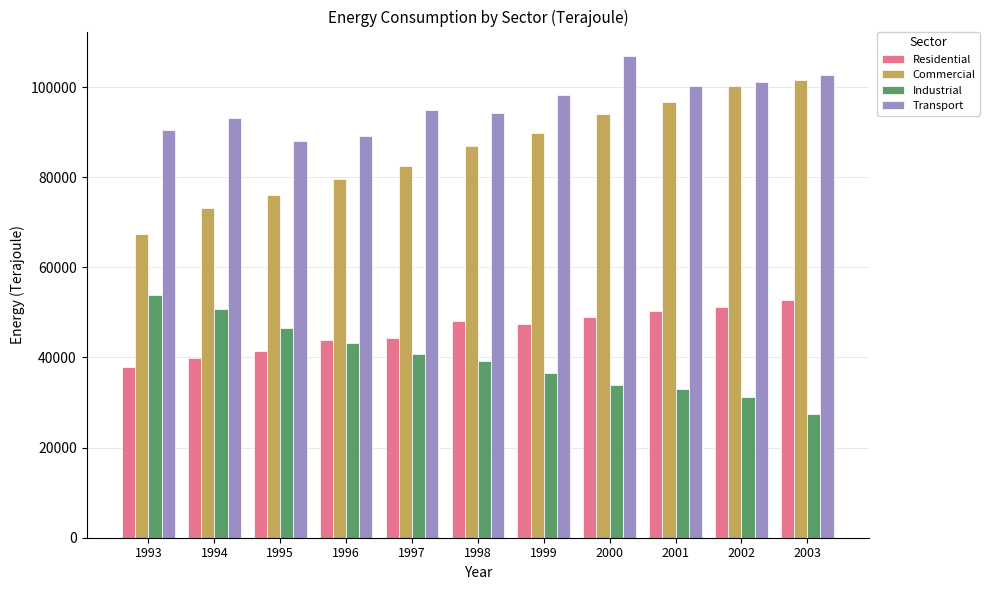

At how many categories does at least one series exceed 35893?

11